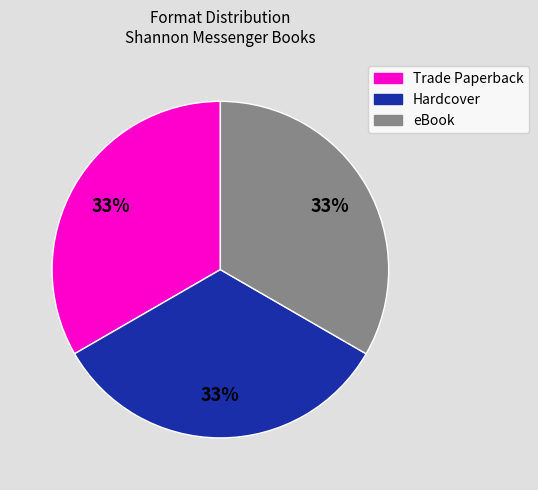

Does any single category account for the majority?

No